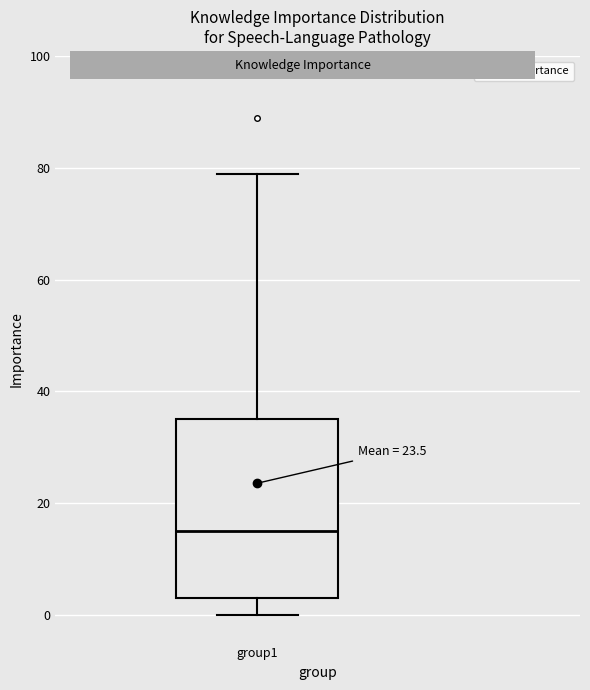

Where is the upper edge of the box for group1 on the y-axis? The values are not printed on the chart, so give them approximately, as read against the axis.

36